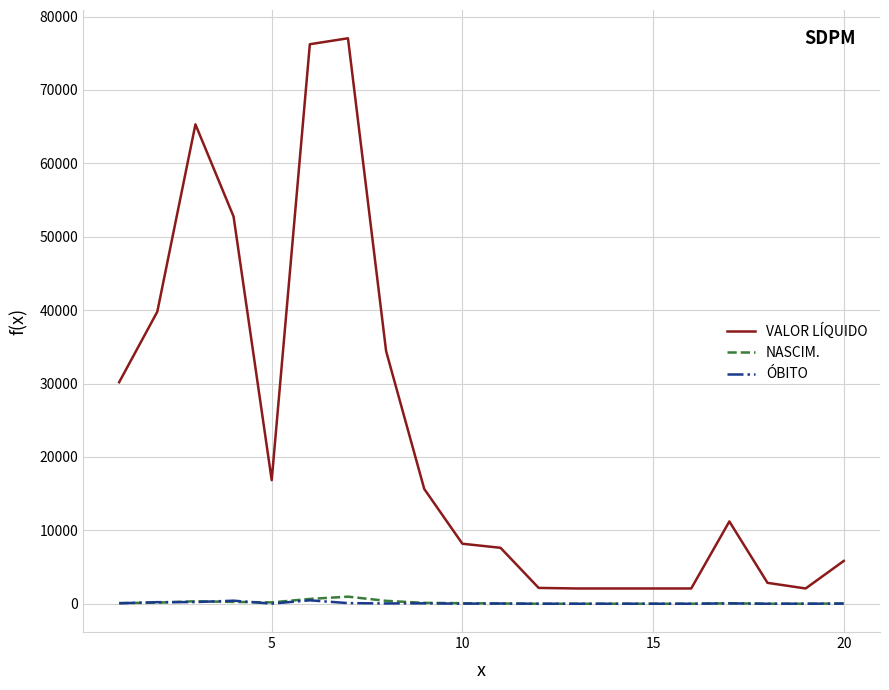

What is the maximum value for VALOR LÍQUIDO?

77034.6